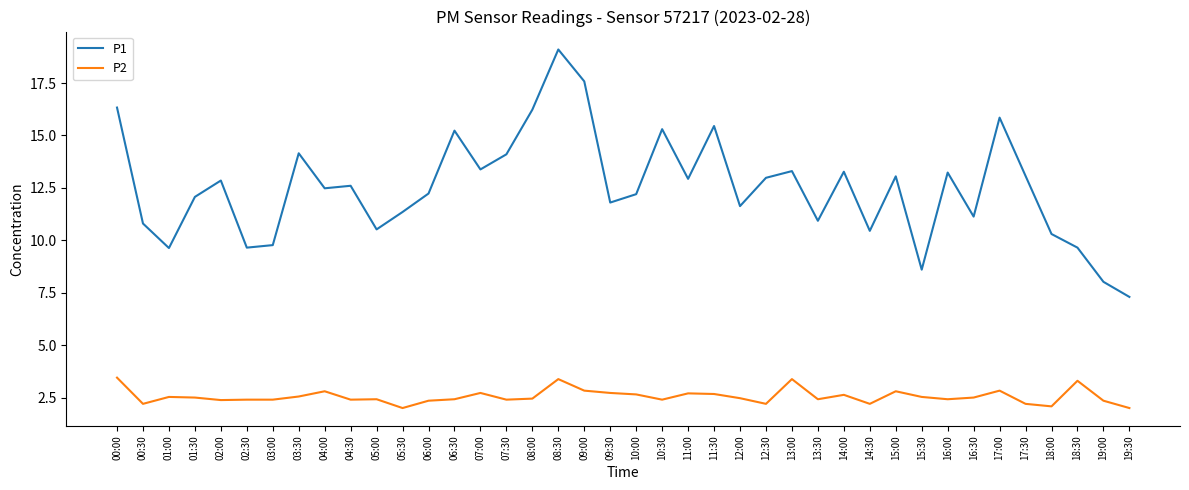

At how many categories does at least one series exceed 5?

40